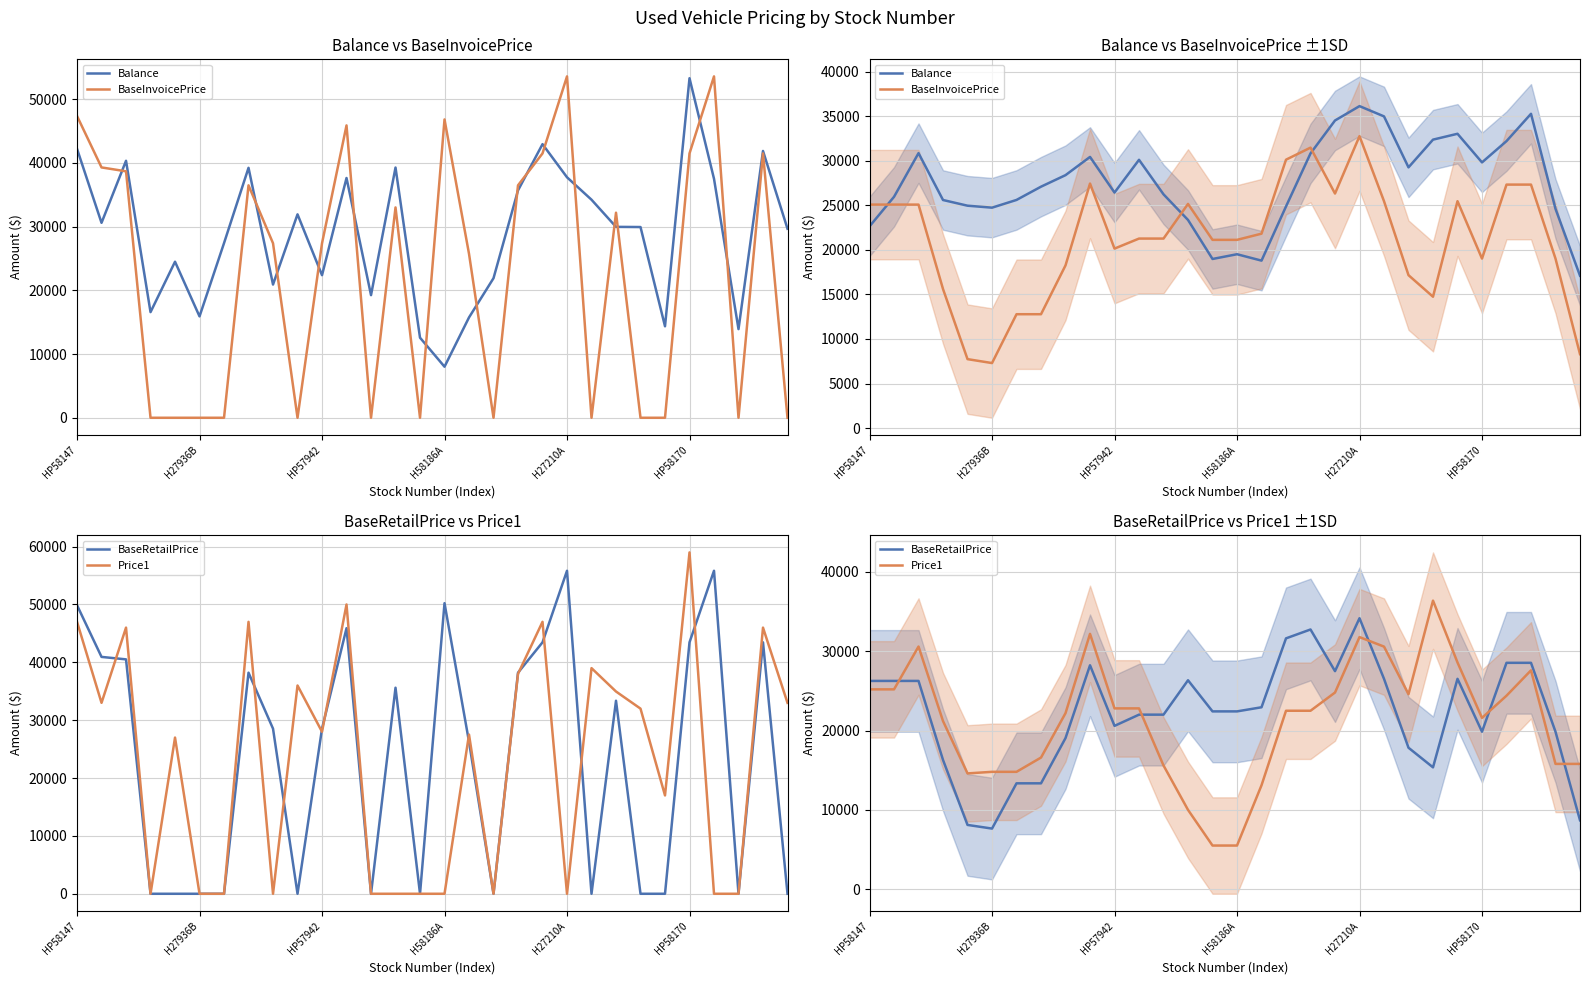

Reading left to right, extract all data points from this chart.

Balance: 22630.3	25946.7	30846.0	25586.8	24949.4	24728.6	25595.3	27082.7	28375.9	30420.3	26423.3	30096.3	26223.6	23350.4	18973.0	19504.8	18788.1	24864.2	30811.2	34507.1	36118.8	34967.6	29249.4	32359.4	33016.5	29806.0	32194.2	35257.2	24597.1	17094.1
BaseInvoicePrice: 25071.2	25071.2	25071.2	15597.0	7737.4	7297.2	12776.0	12776.0	18254.8	27433.8	20136.6	21261.6	21261.6	25149.0	21117.8	21117.8	21811.2	30110.2	31461.4	26313.6	32752.0	25454.8	17155.8	14737.4	25454.8	19016.4	27315.4	27315.4	19016.4	8299.0
BaseRetailPrice: 26262.0	26262.0	26262.0	16289.0	8102.0	7641.0	13348.0	13348.0	19055.0	28234.0	20593.0	22008.0	22008.0	26345.0	22419.0	22419.0	22938.0	31628.0	32748.0	27495.0	34167.0	26526.0	17836.0	15362.0	26526.0	19854.0	28544.0	28544.0	19854.0	8690.0
Price1: 25197.0	25197.0	30596.0	21197.0	14598.0	14798.0	14798.0	16598.0	22197.0	32196.0	22797.0	22797.0	15598.0	9999.0	5502.0	5502.0	13101.0	22500.0	22500.0	24797.0	31788.0	30588.0	24588.0	36387.0	28588.0	21597.0	24397.0	27597.0	15798.0	15798.0